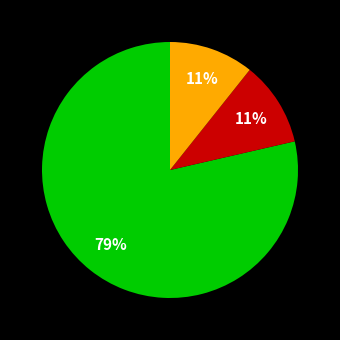

How many slices are in this pie chart?

3